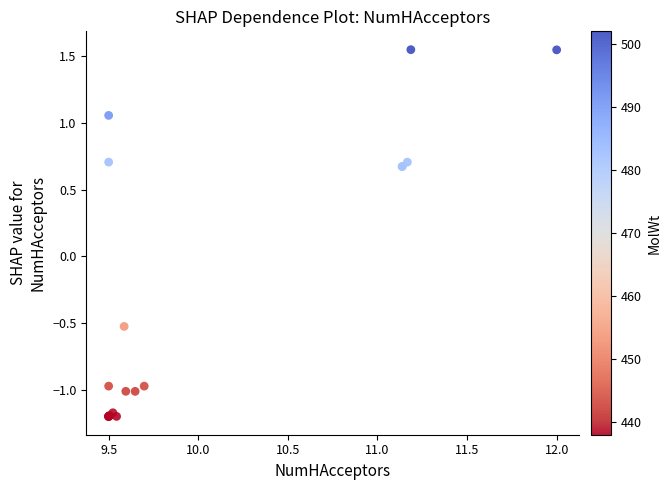

What Y value in the scatter plot is closest to 0?

-0.5